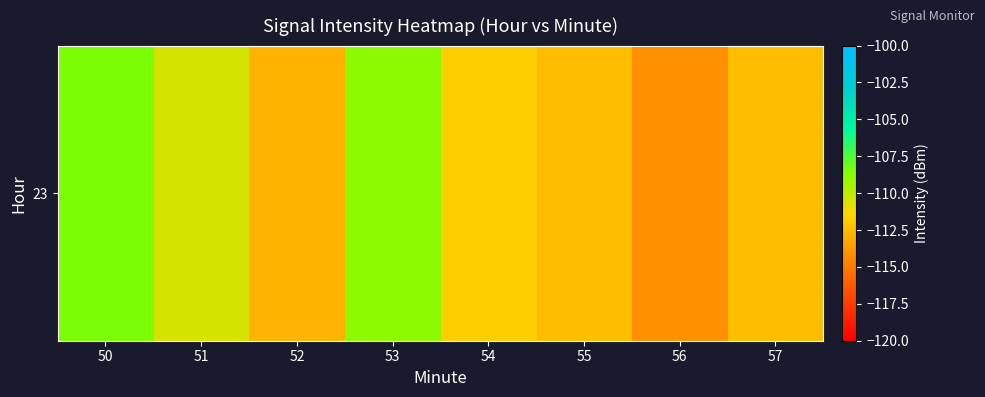

Reading left to right, list all the values displayed in this chart.

50=-108.5	51=-110.5	52=-112.8	53=-108.9	54=-111.8	55=-112.4	56=-114.1	57=-112.4